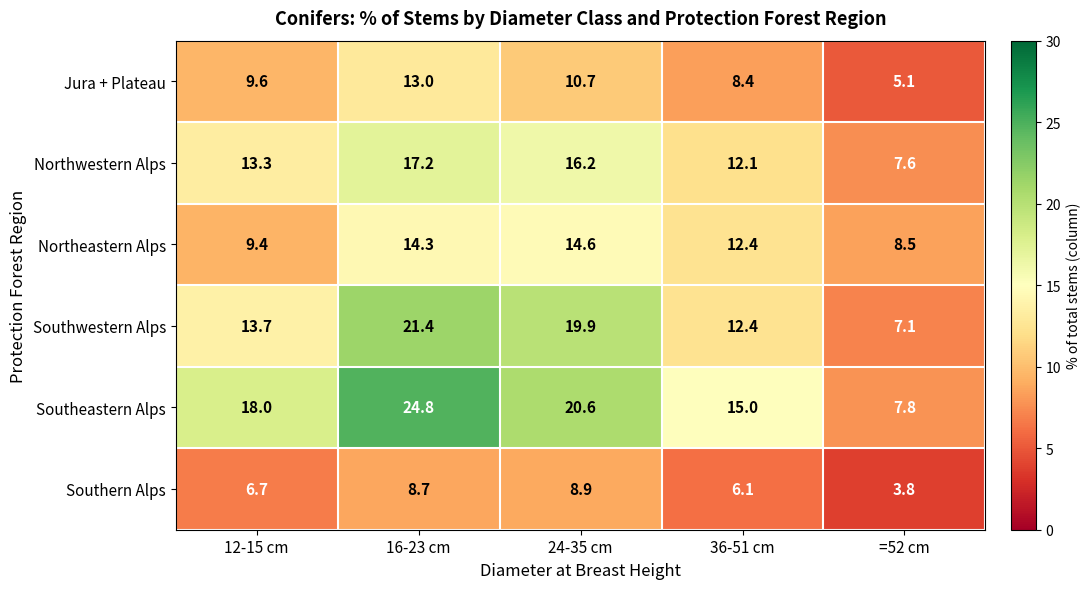

Where is Northeastern Alps nearest to the value 11?

36-51 cm